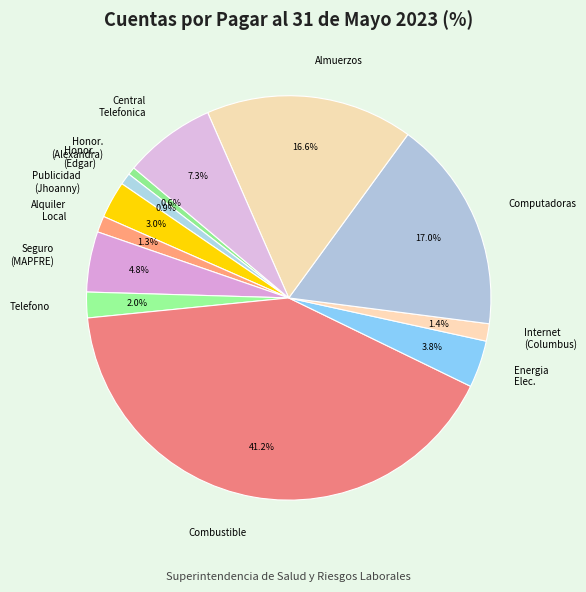

How much of the chart is everything except Combustible?

58.8%